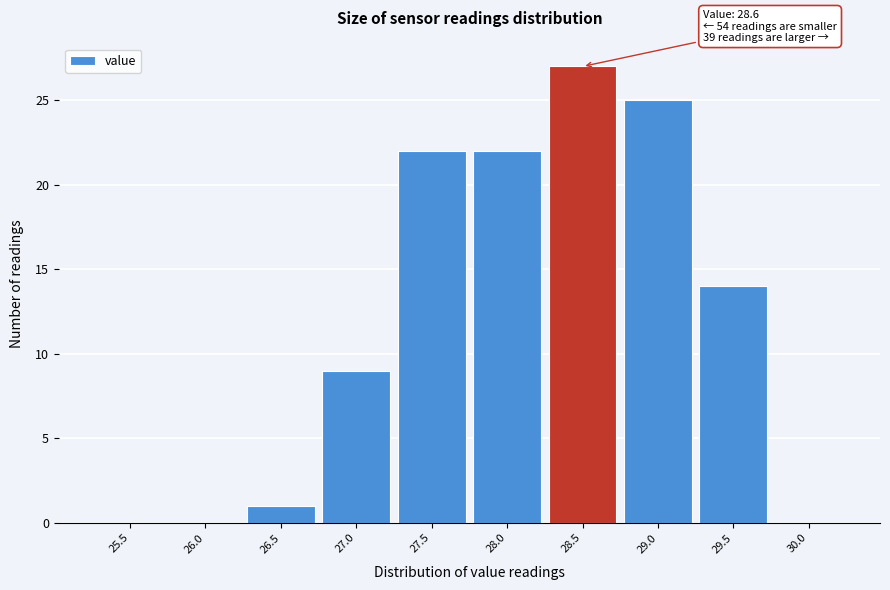

Reading left to right, what are all the values shown in this chart?

25.5=0	26.0=0	26.5=1	27.0=9	27.5=22	28.0=22	28.5=27	29.0=25	29.5=14	30.0=0